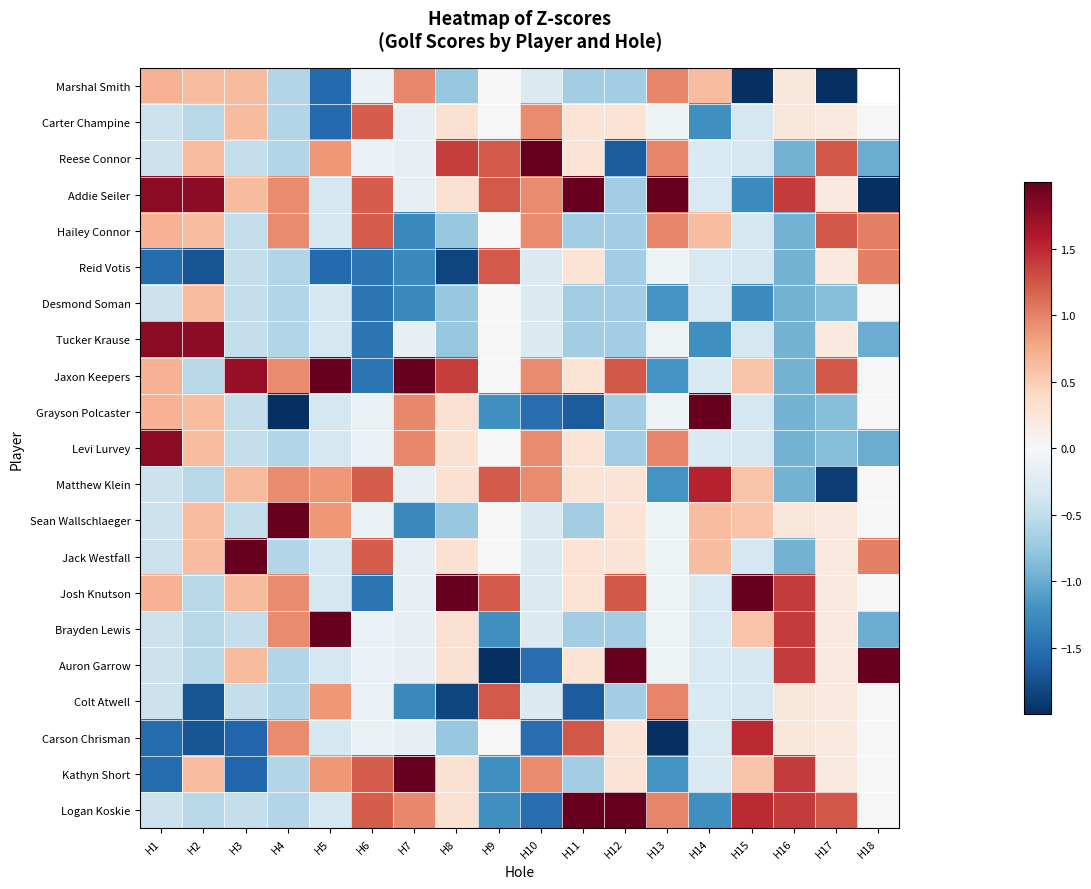

Which has a higher value, H8 or H6?

H6